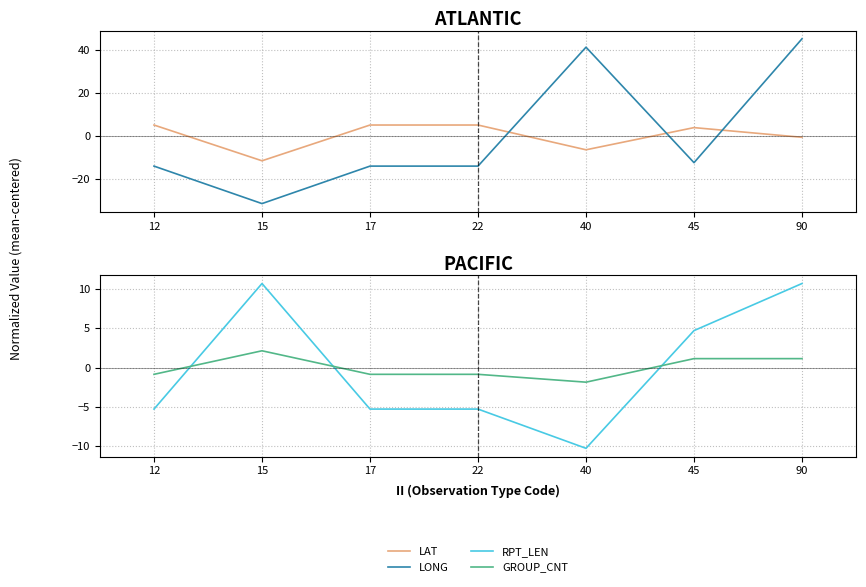

What is the highest value of the LAT series?

5.0